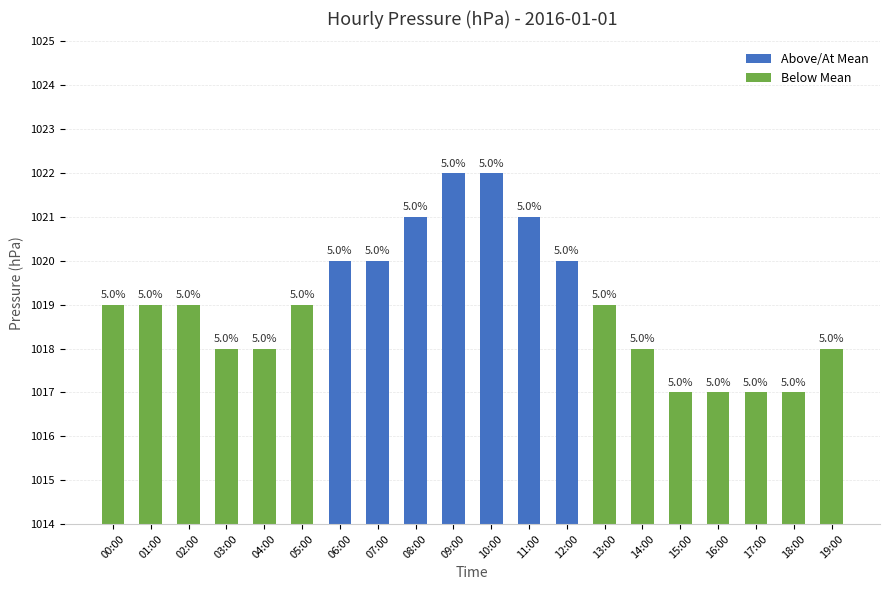

Does the chart contain any negative values?

No